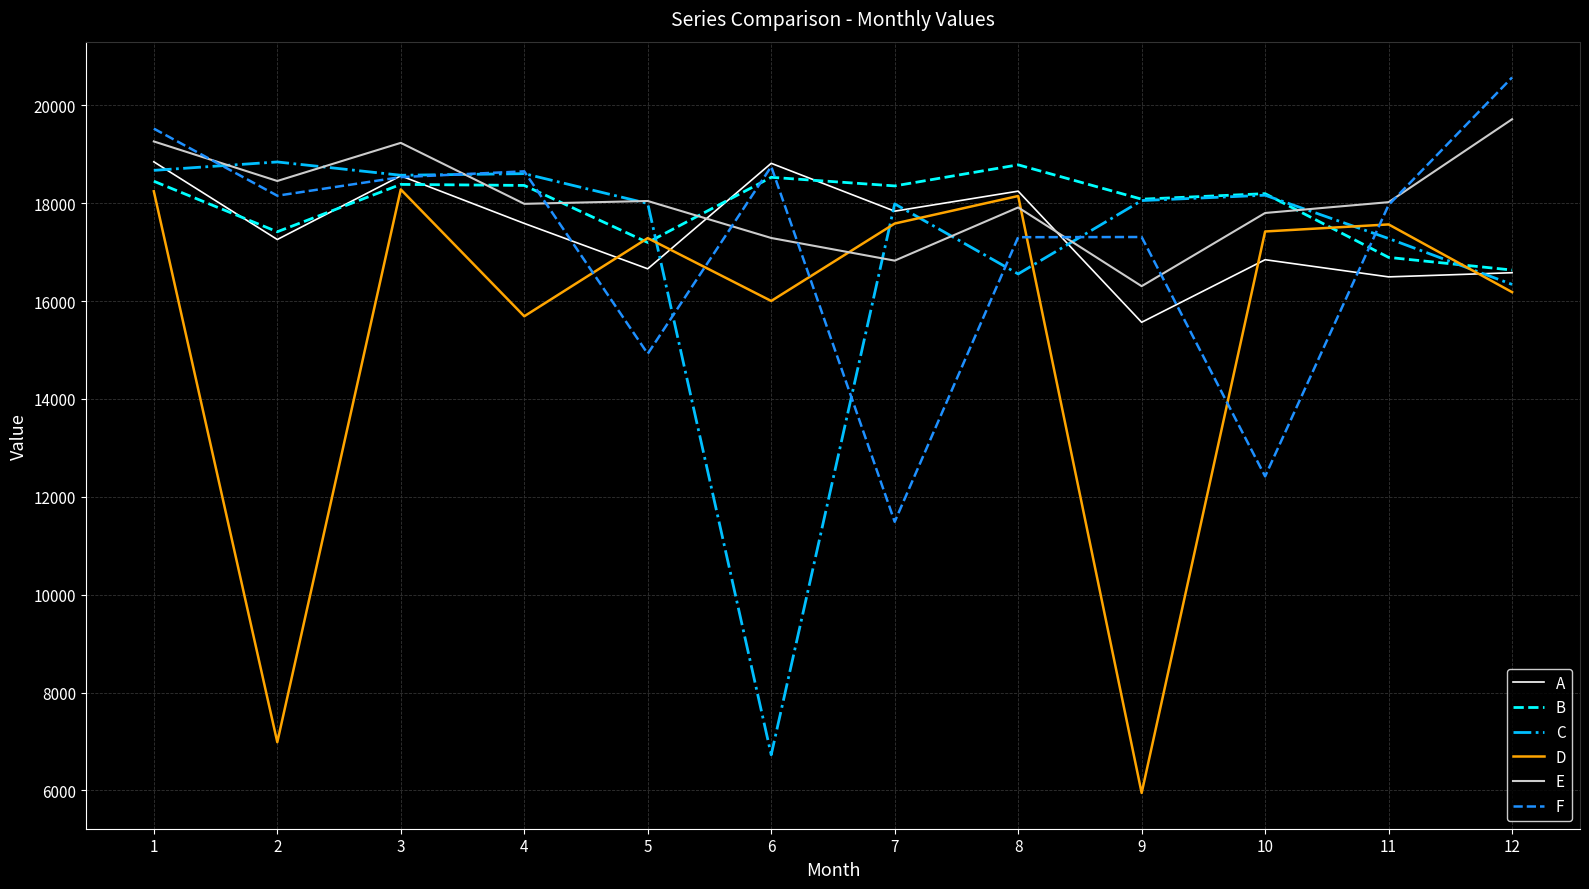

True or false: F and D intersect in this chart.

True